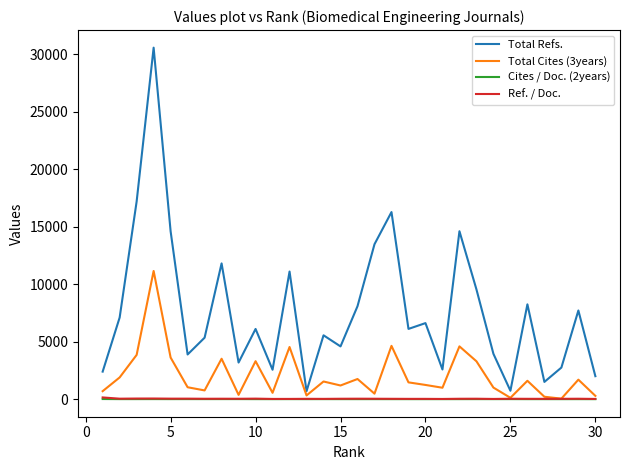

Which series has the largest total across all categories?

Total Refs.